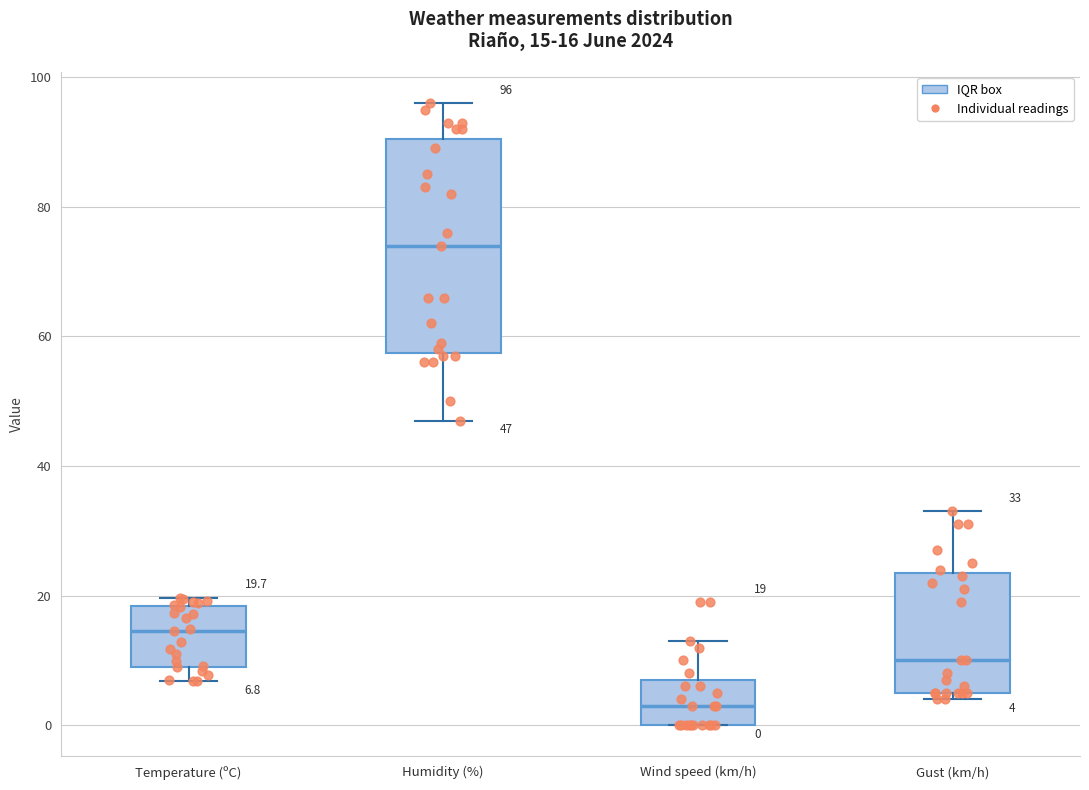

Which box has the lowest median line?

Wind speed (km/h)